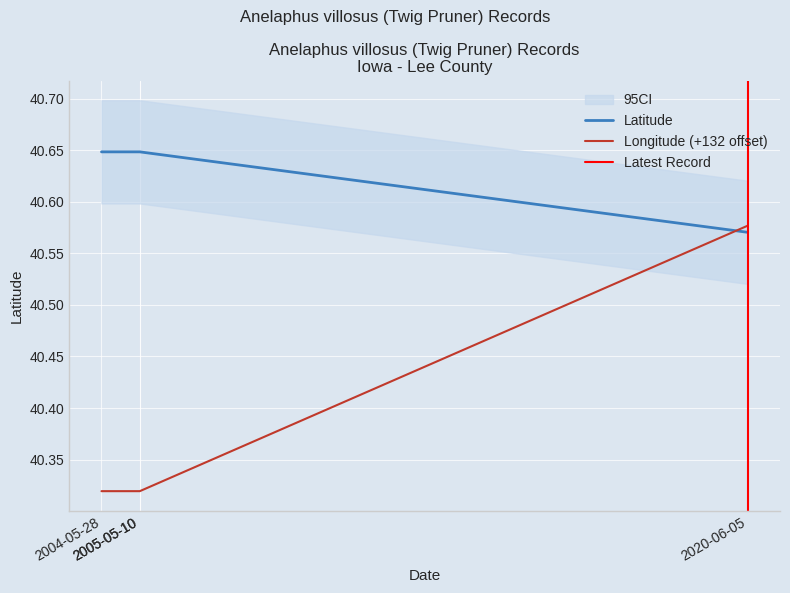

Where do Latitude and Longitude first cross each other?

2005-05-10 and 2020-06-05